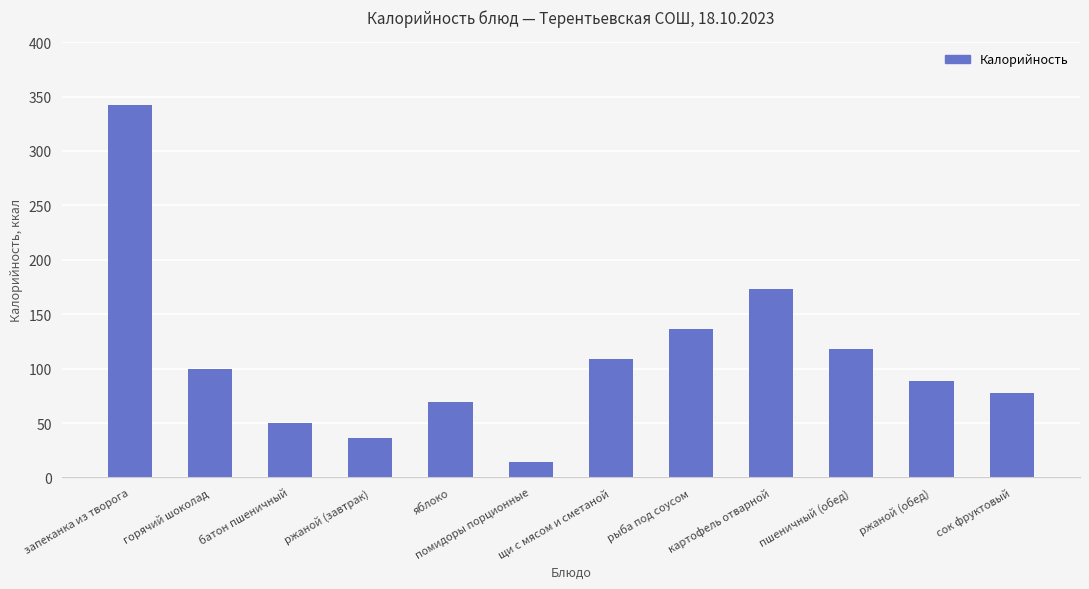

At which category does the chart reach its peak across all series?

запеканка из творога